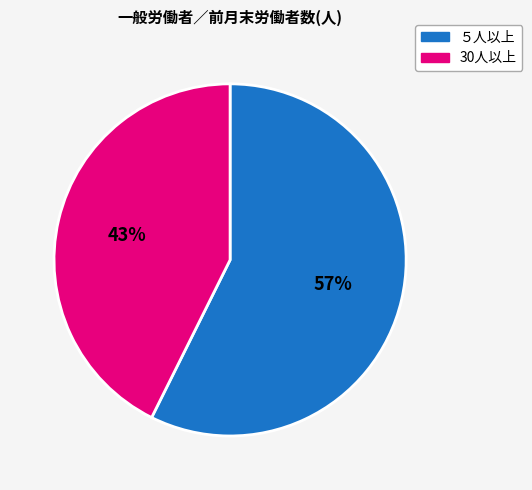

How many segments does this pie chart have?

2